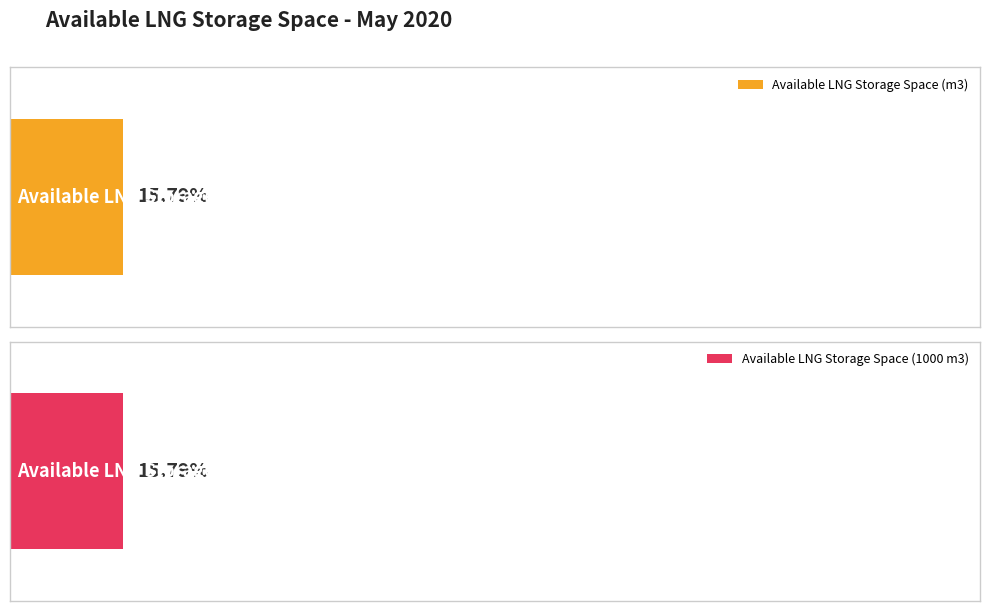

List the series in order of their peak value, highest first.

Available LNG Storage Space (1000 m3), Available LNG Storage Space (m3)